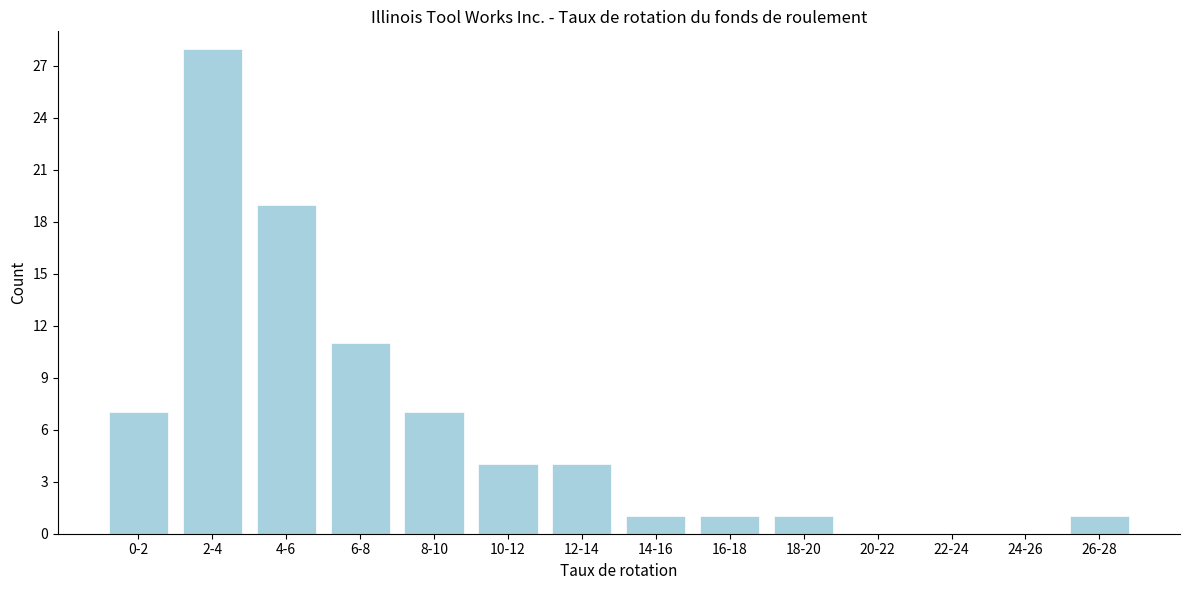

Reading left to right, list all the values displayed in this chart.

0-2=7	2-4=28	4-6=19	6-8=11	8-10=7	10-12=4	12-14=4	14-16=1	16-18=1	18-20=1	20-22=0	22-24=0	24-26=0	26-28=1